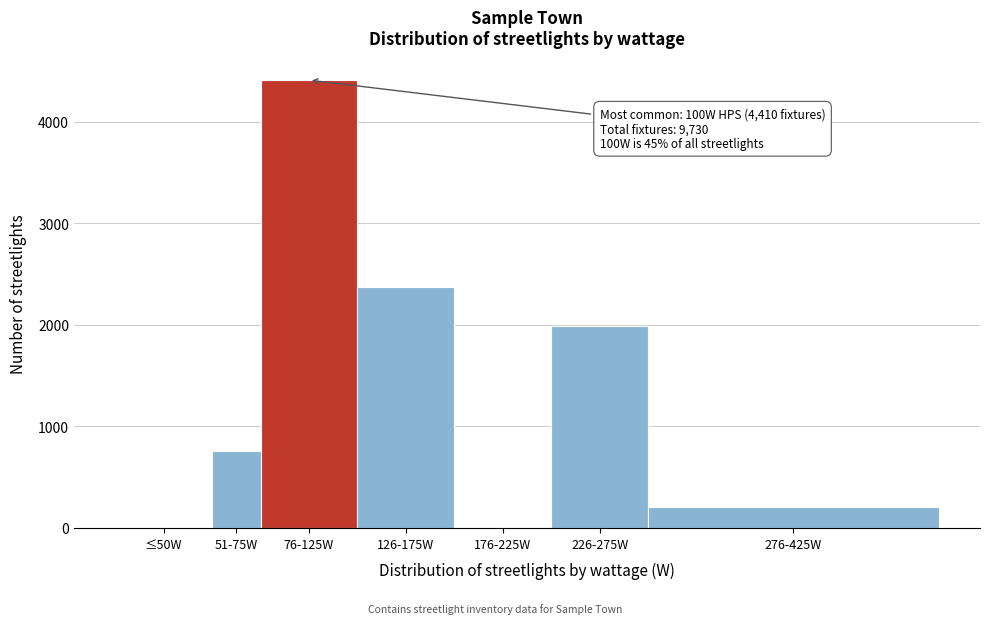

Reading right to left, what are all the values shown in this chart?

276-425W=205	226-275W=1988	176-225W=0	126-175W=2371	76-125W=4410	51-75W=756	≤50W=0